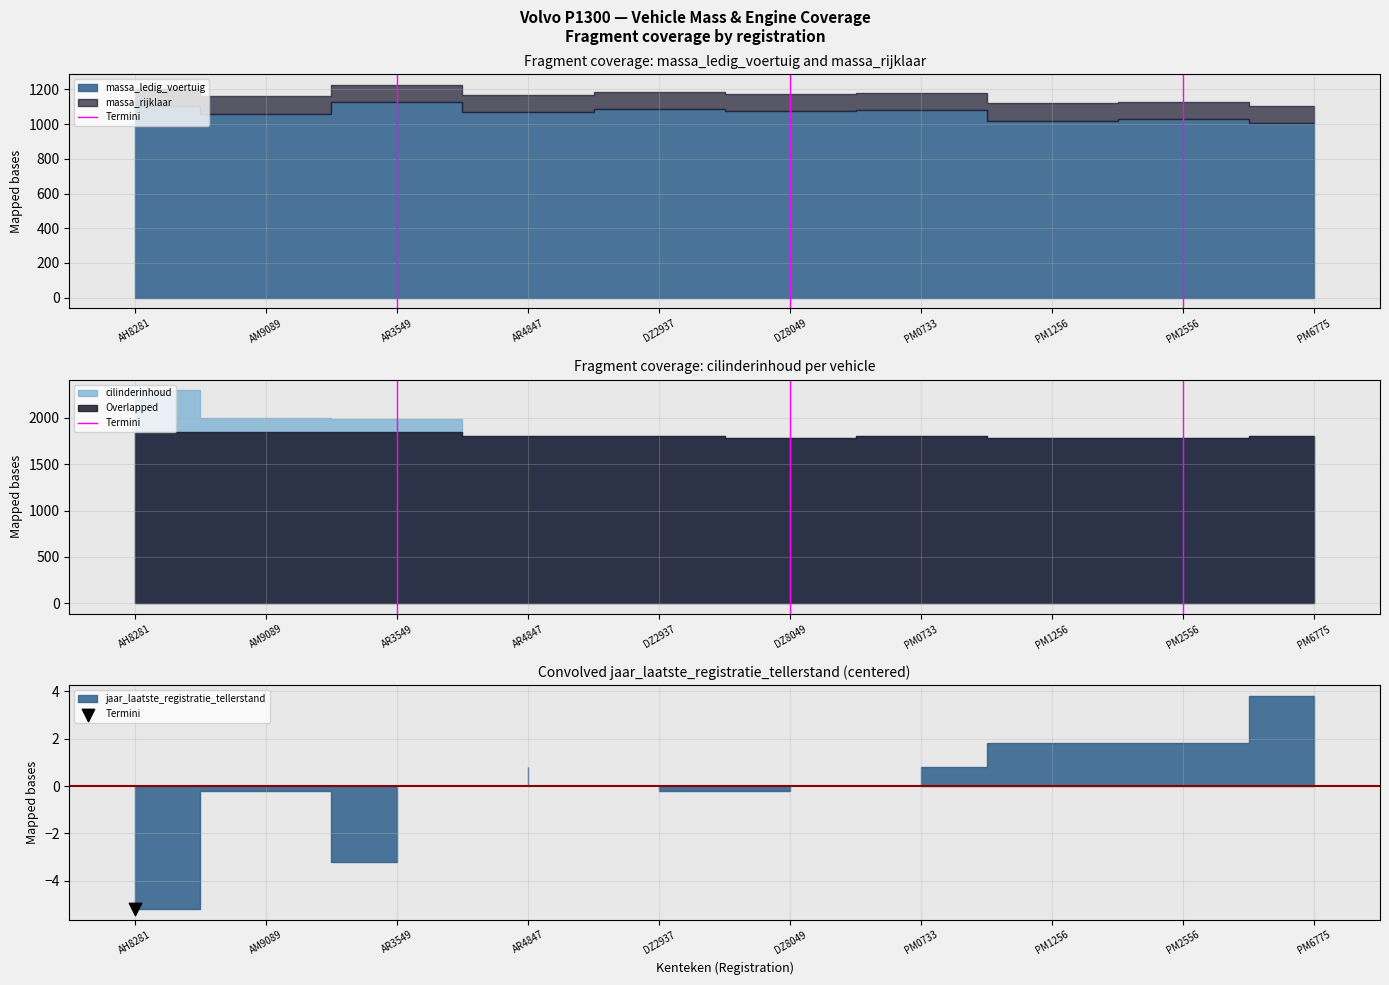

Which has a higher value, AR3549 or AR3549?

AR3549